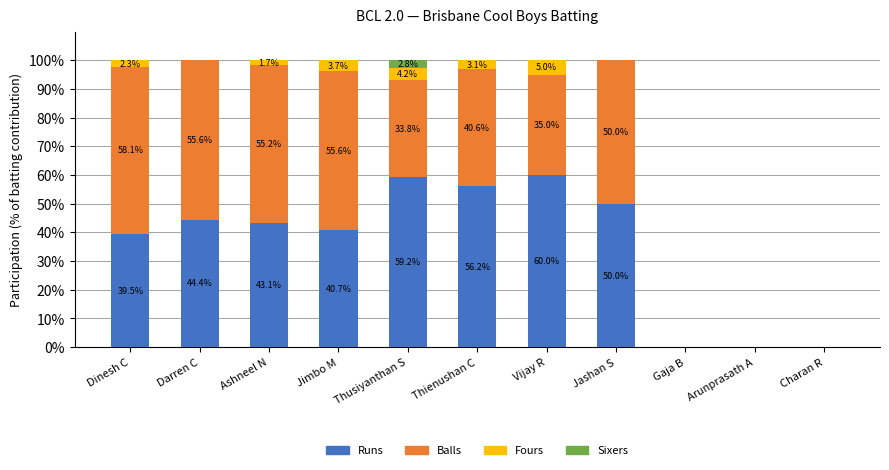

Where is Runs nearest to the value 30?

Dinesh C